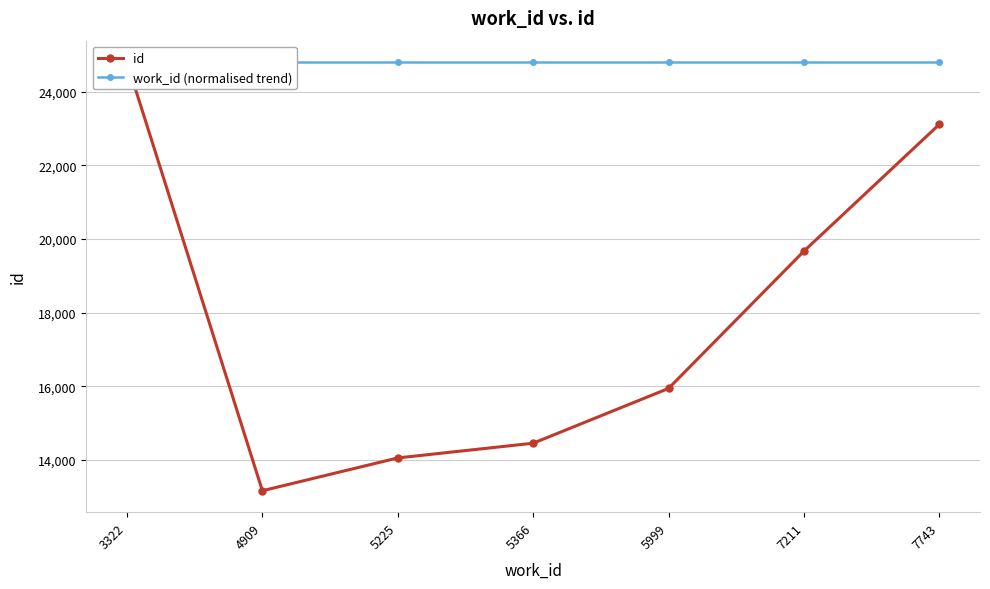

What are all the series names shown in the legend?

id, work_id (normalised trend)